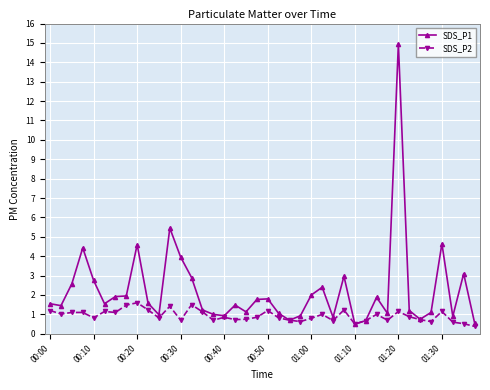

What is the value of the SDS_P1 point at the 22nd from the left?

1.1